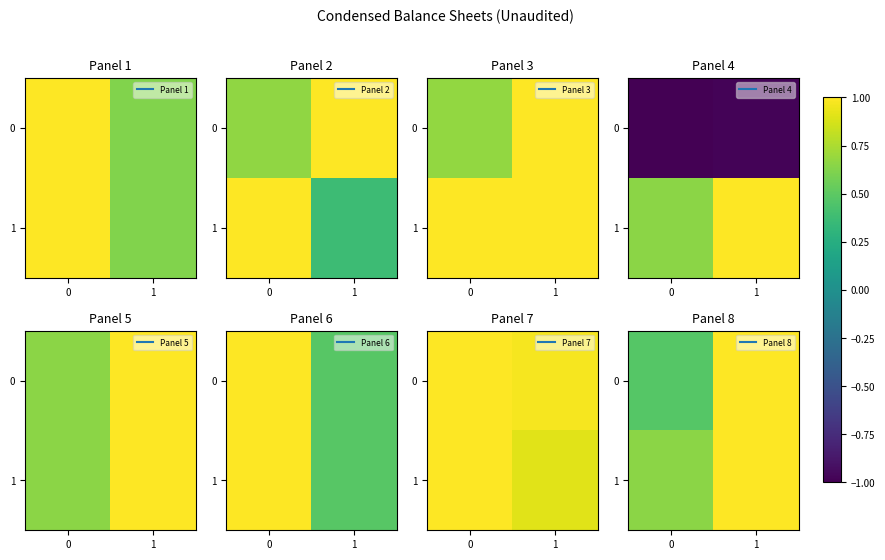

What is the maximum value for 1?

1.0